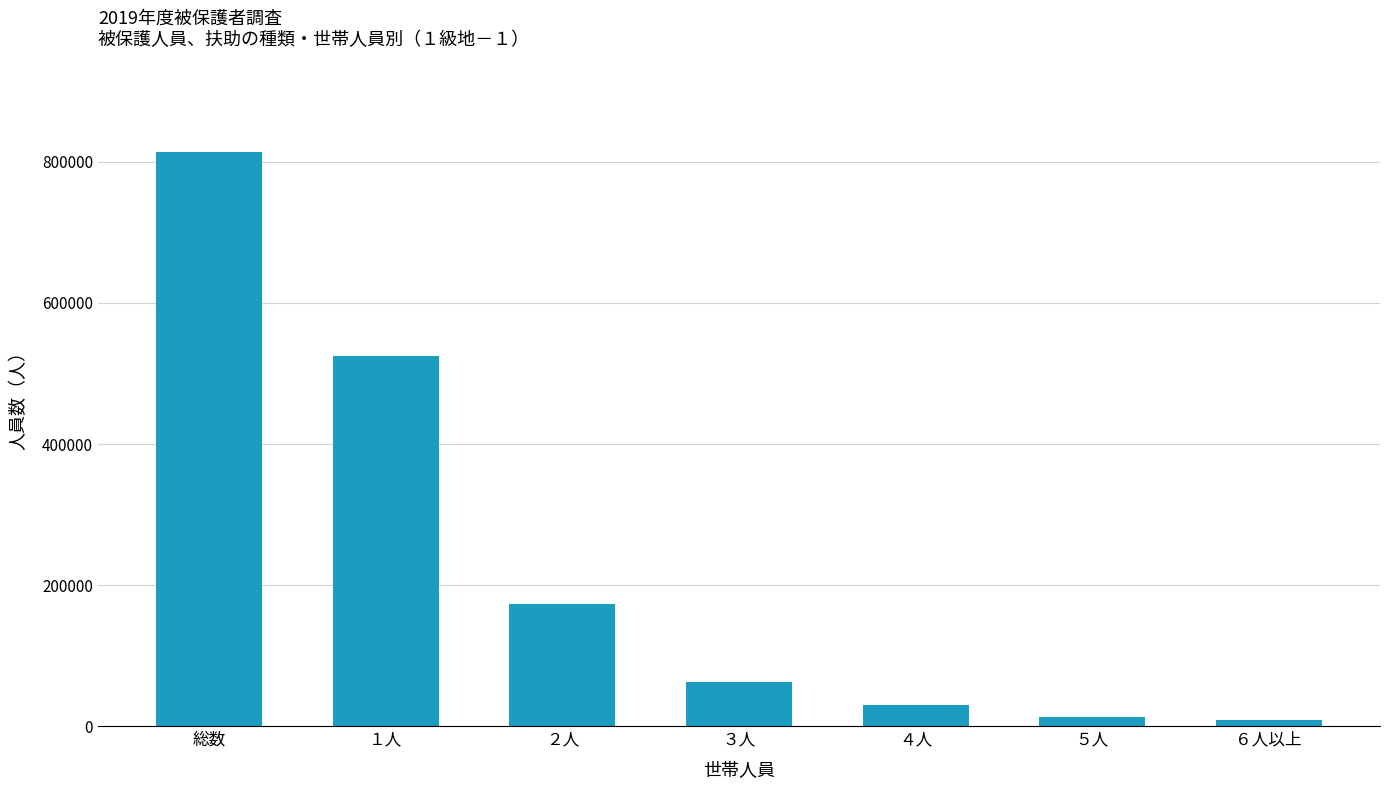

What is the difference between the values at ４人 and ６人以上?

20979